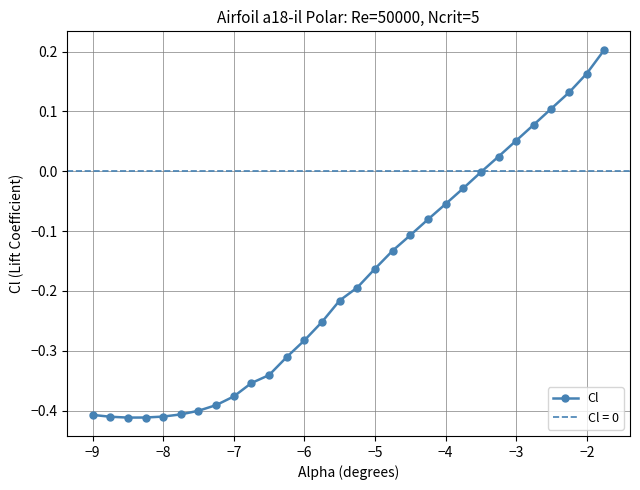

The Cl series shows -0.1 at −5. True or false?

False